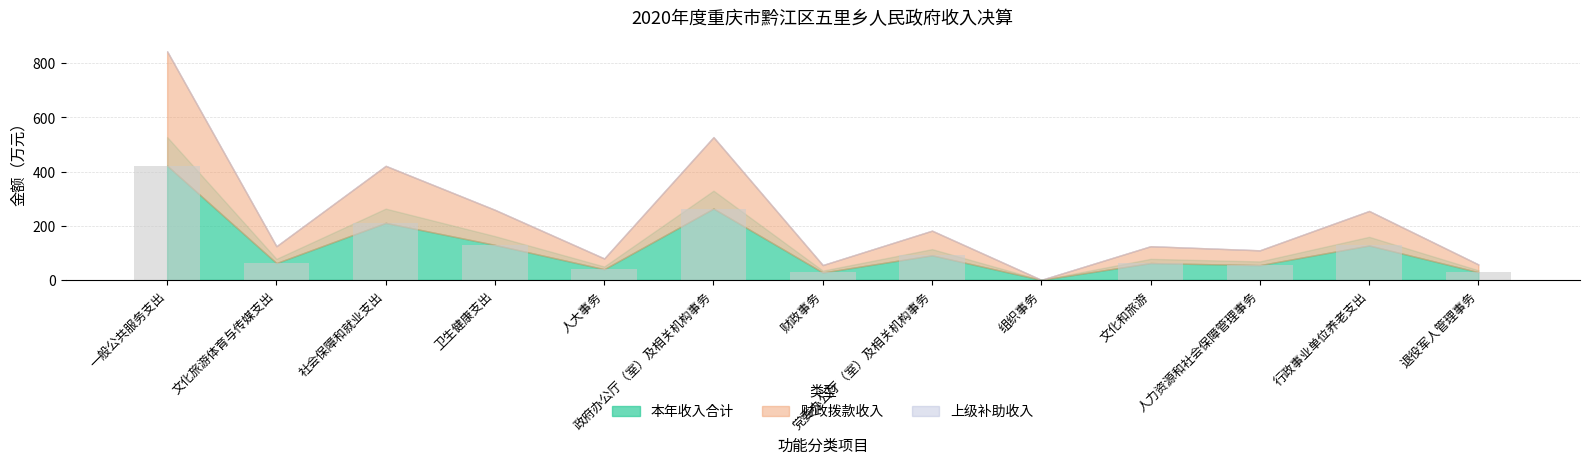

Which category has the highest value across all series?

一般公共服务支出